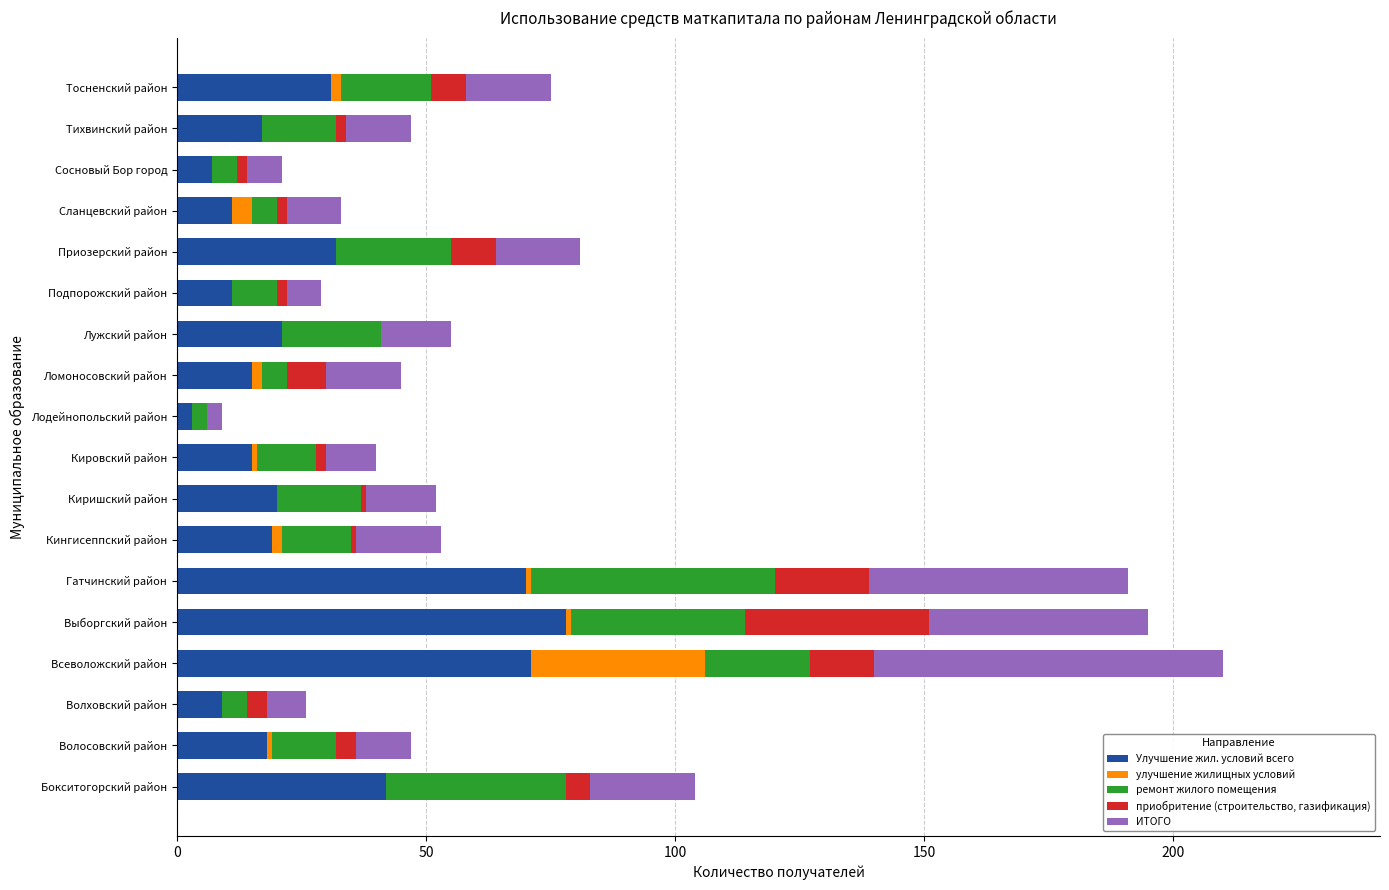

How many data points does each series have?

18